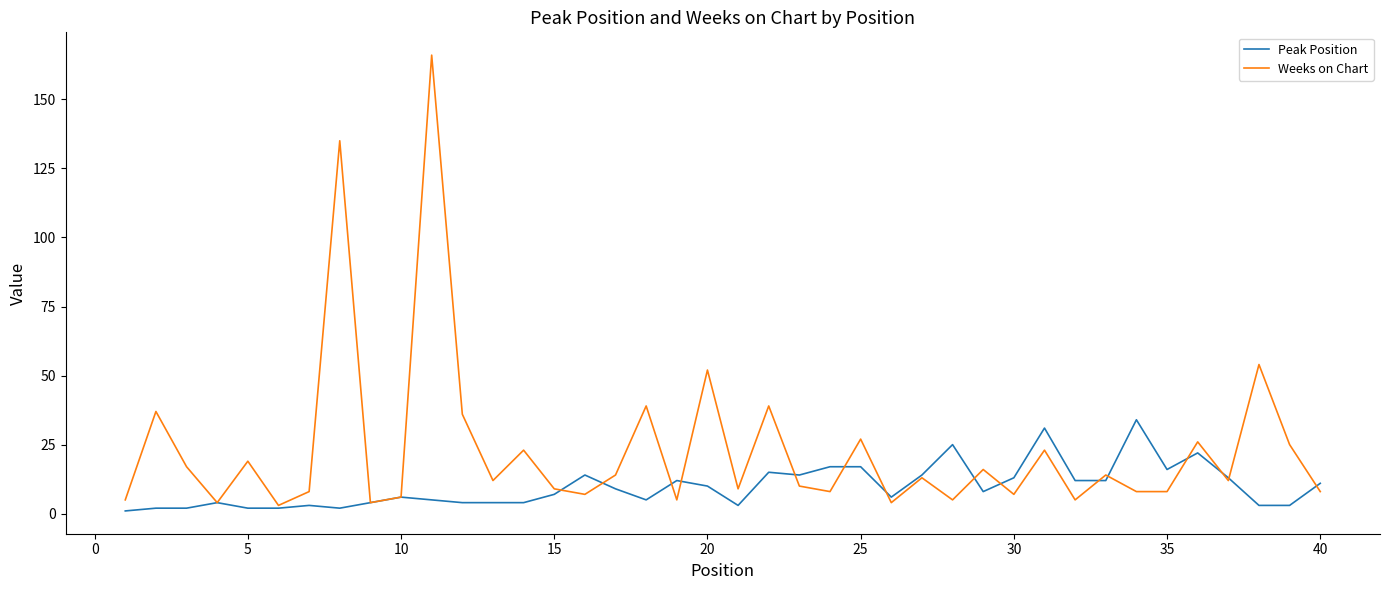

Which series has the largest total across all categories?

Weeks on Chart